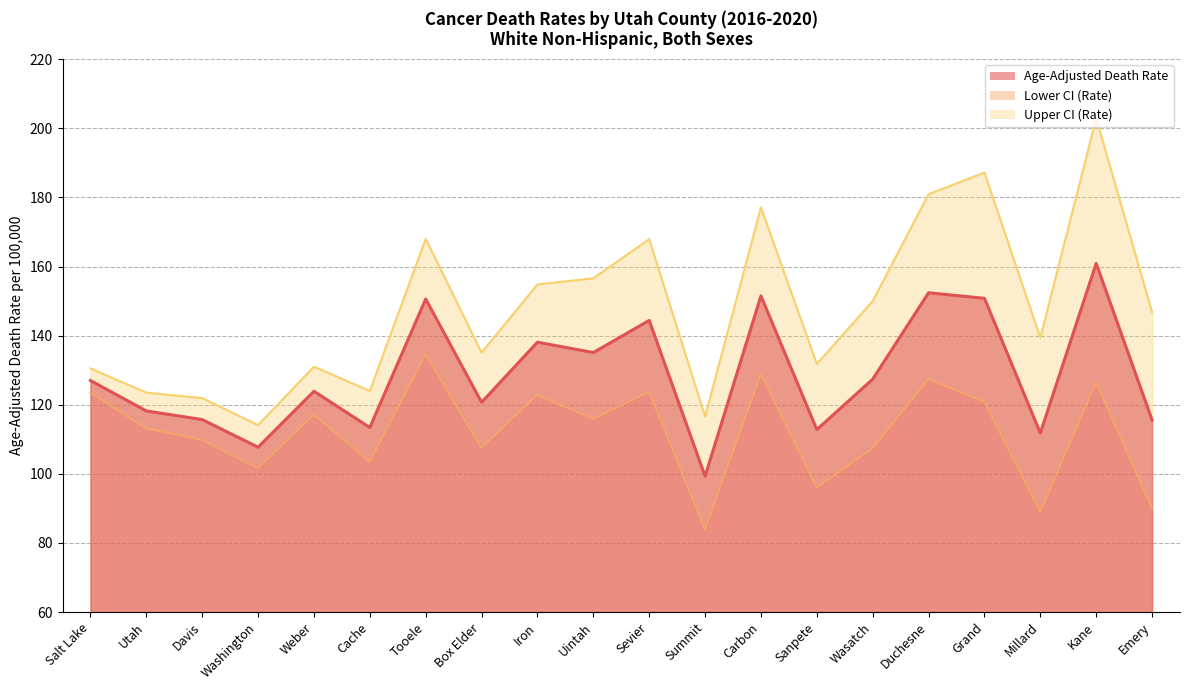

What is the sum of the Upper CI (Rate) values at Summit and Wasatch?

266.6